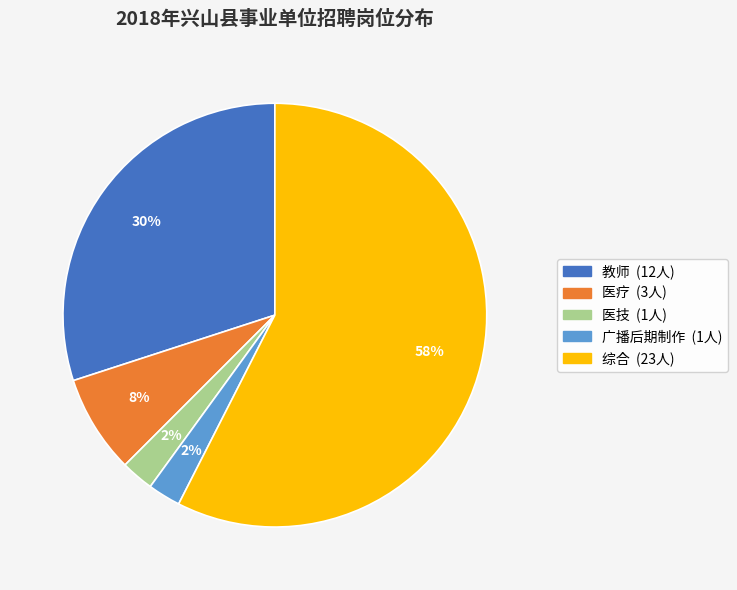

Does 医疗 represent more than half of the total?

No